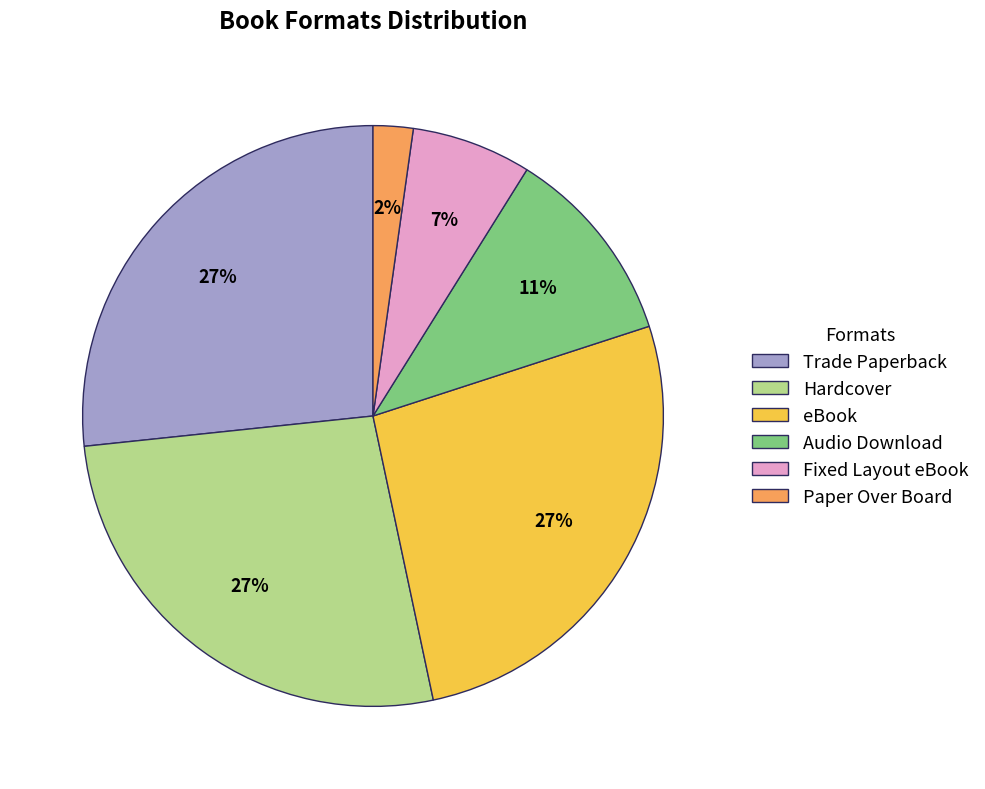

What percentage is the Hardcover slice, to the nearest percent?

27%